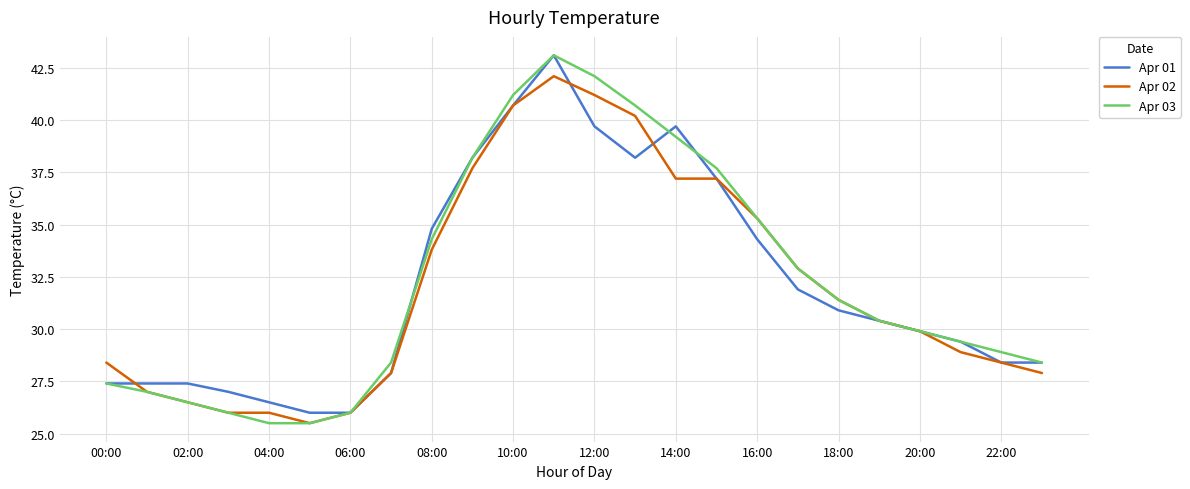

What is the smallest value displayed?

25.5